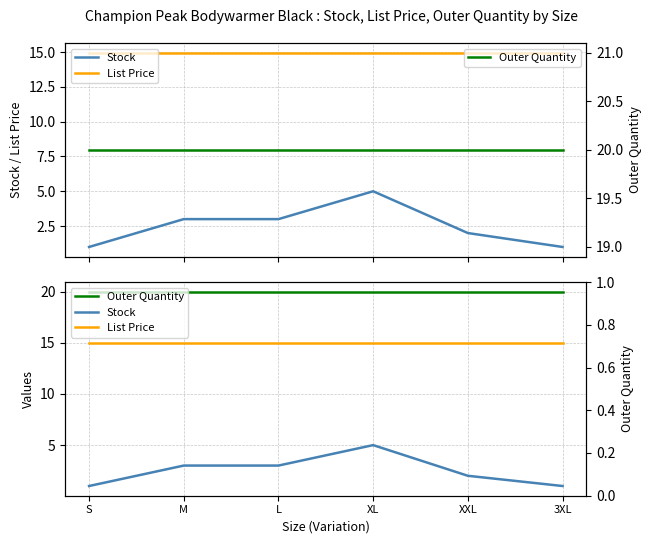

Read the List Price value at XL.

14.9